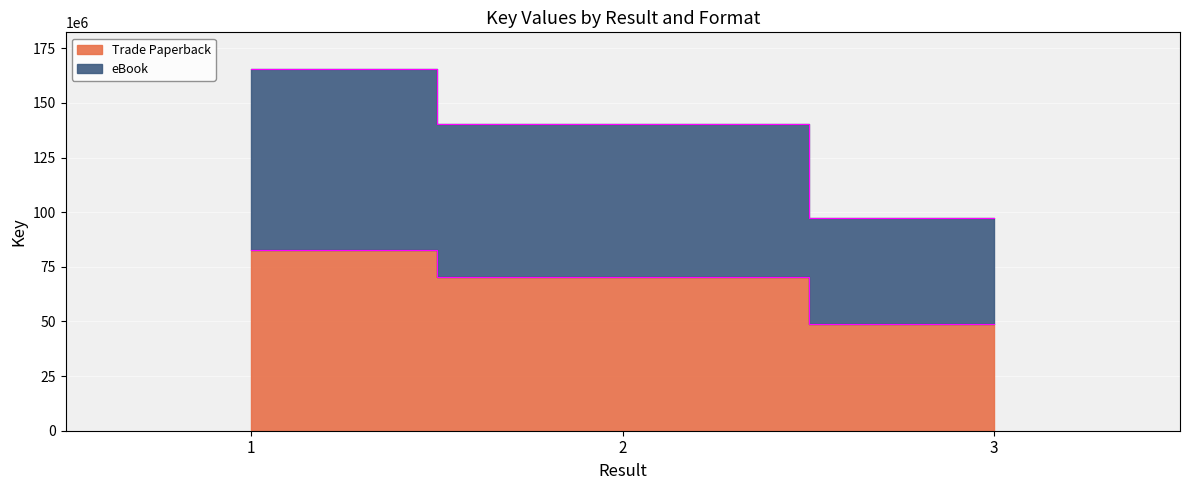

What is the difference between the Trade Paperback values at 2 and 3?

21590583